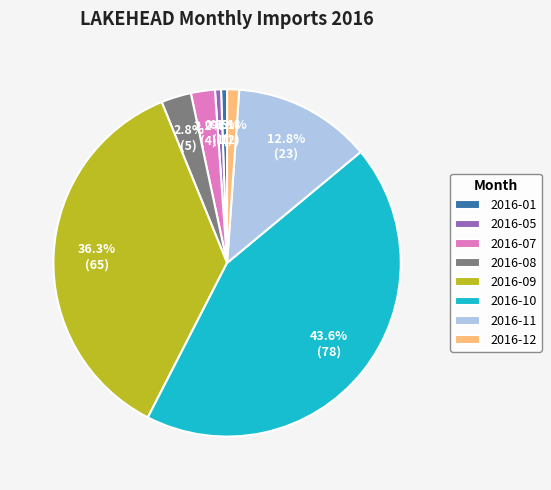

Is the sum of 2016-09 and 2016-01 greater than half?

No